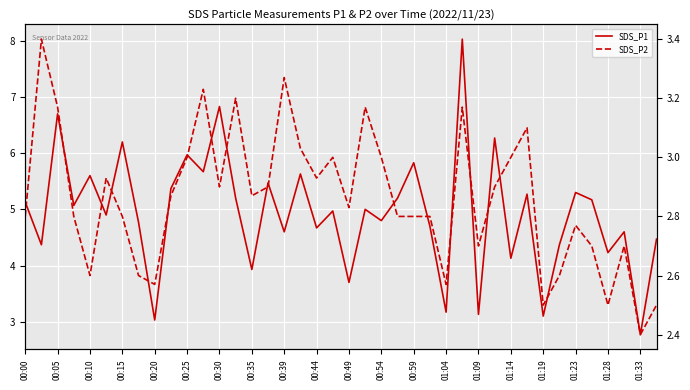

What is the average value of the SDS_P1 series?

4.9